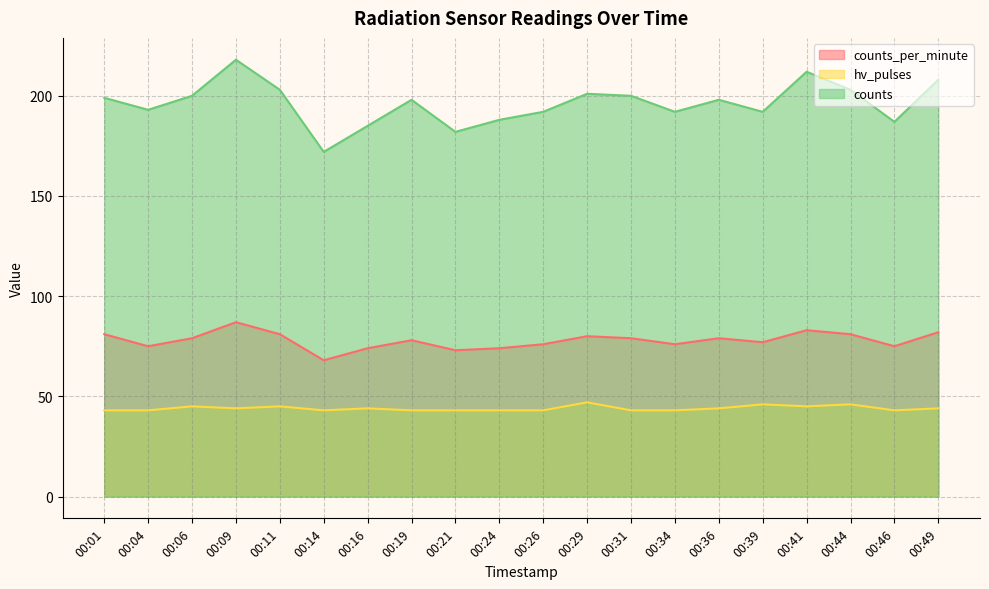

True or false: hv_pulses and counts cross at least once.

False